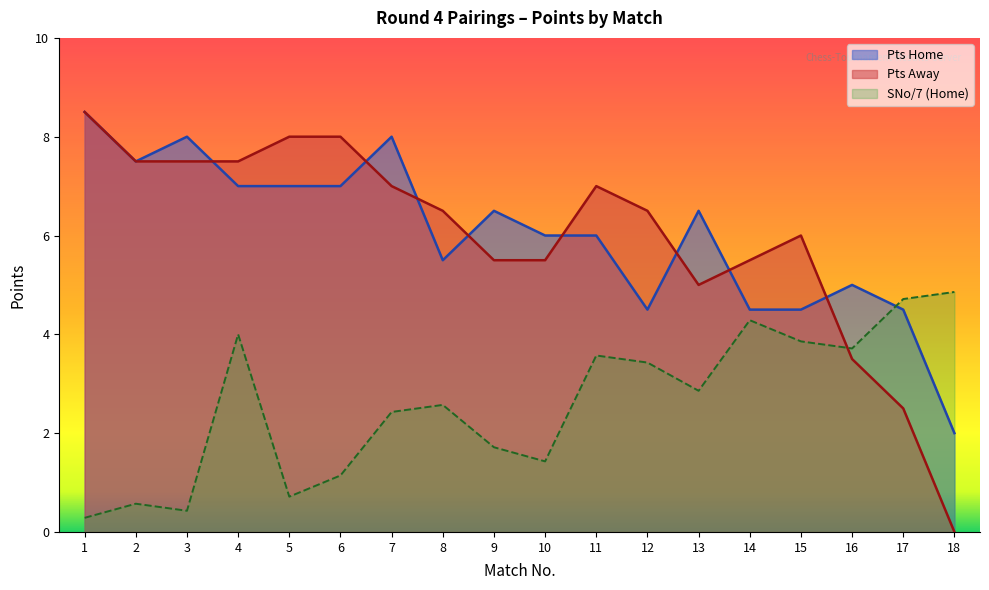

The value of Pts Home at 13 is 6.5. True or false?

True